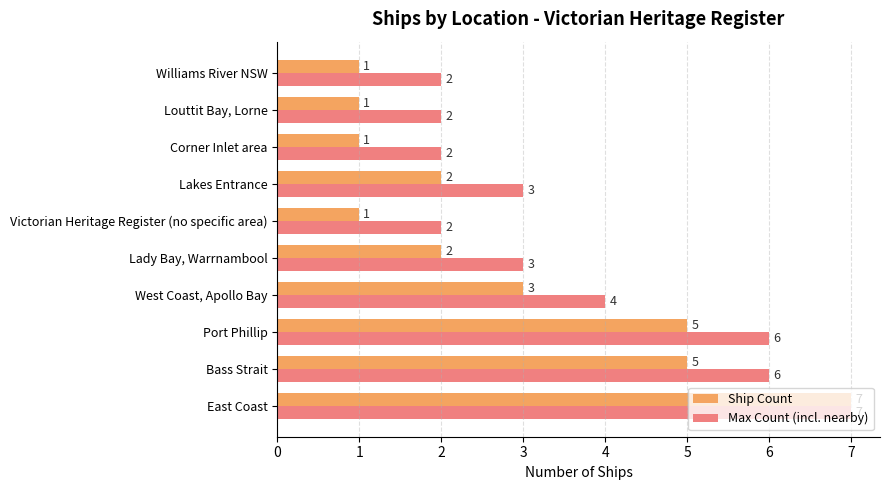

The Max Count (incl. nearby) series shows 2 at Louttit Bay, Lorne. True or false?

True